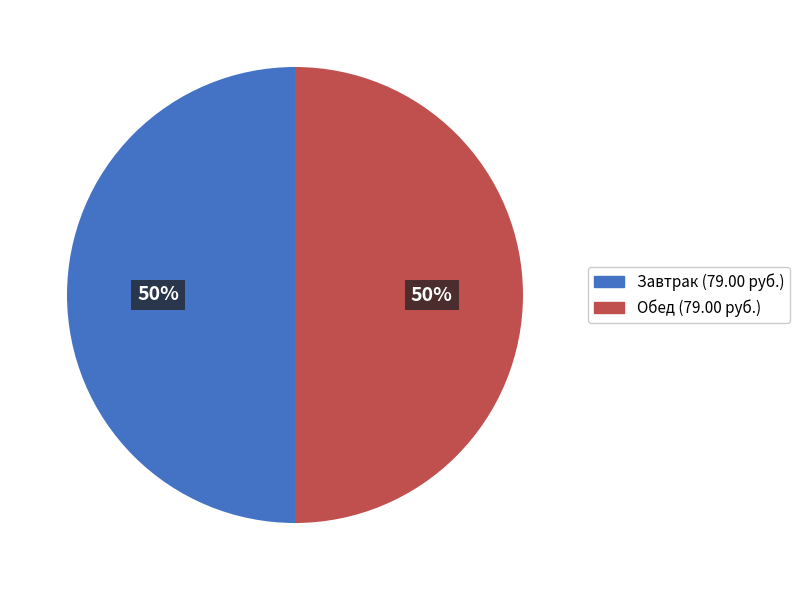

Combined, do Завтрак (79.00 руб.) and Обед (79.00 руб.) account for over 50%?

Yes